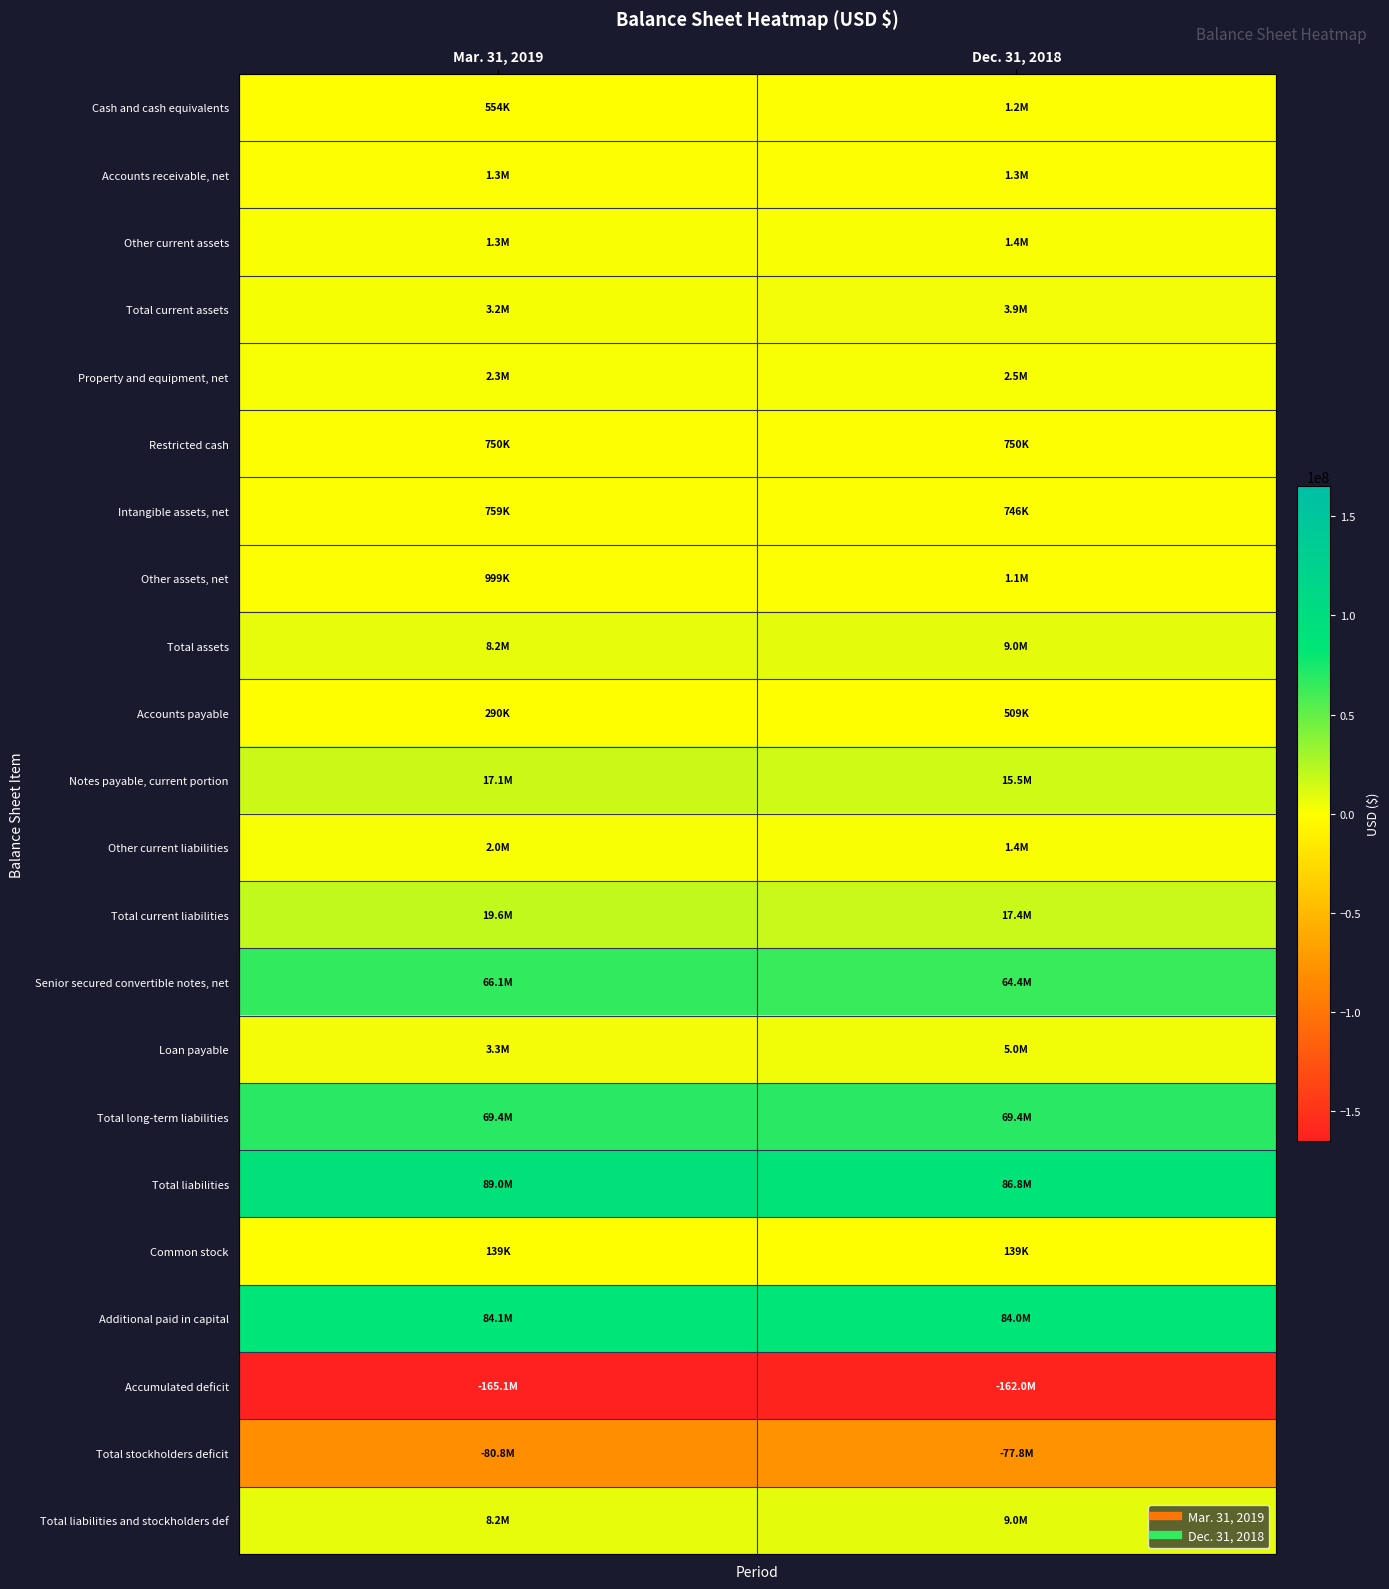

Which series has the largest total across all categories?

Total liabilities